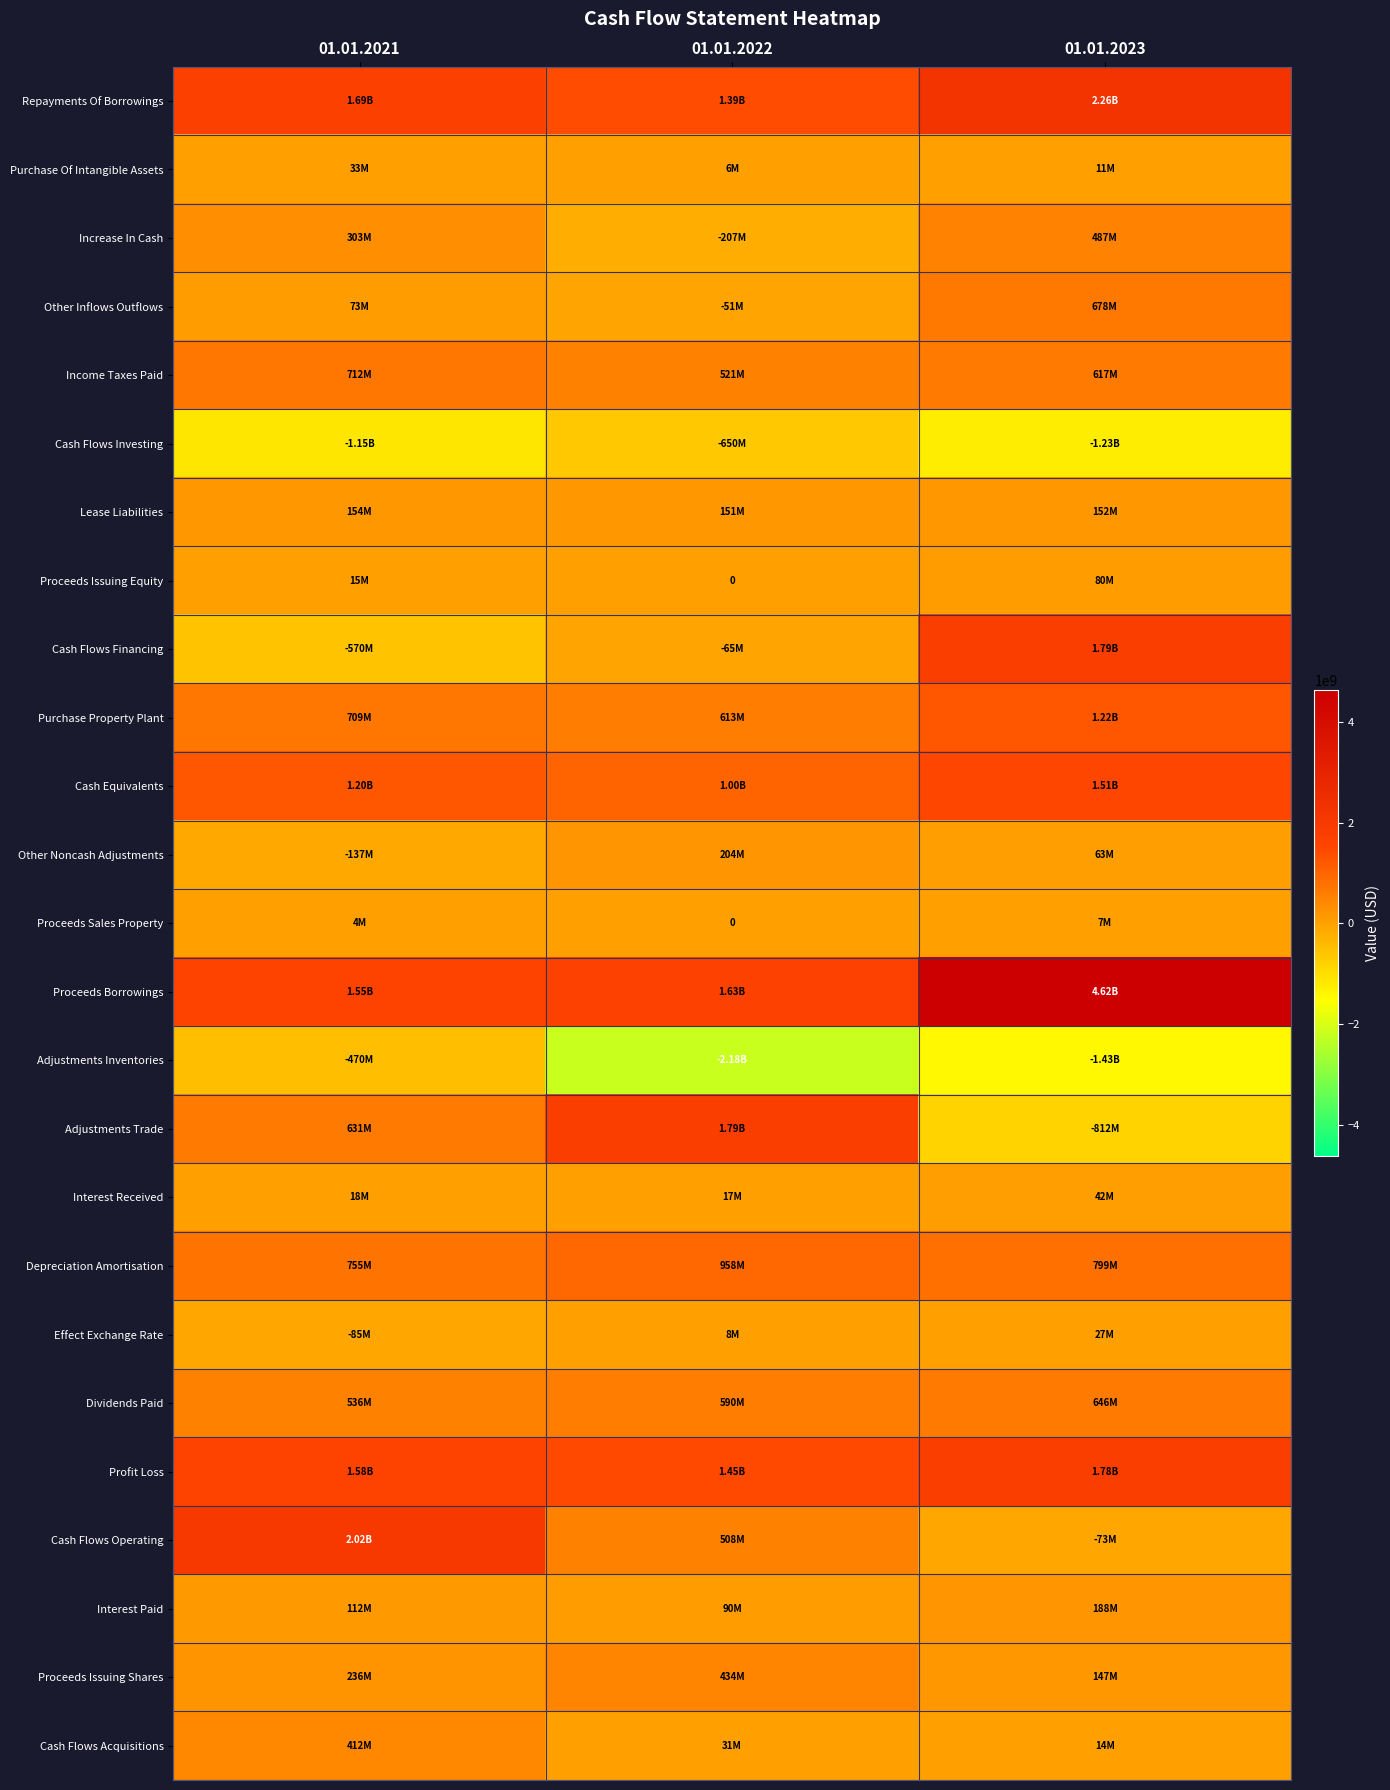

Between 01.01.2022 and 01.01.2023, which series saw the biggest shift?

Proceeds Borrowings